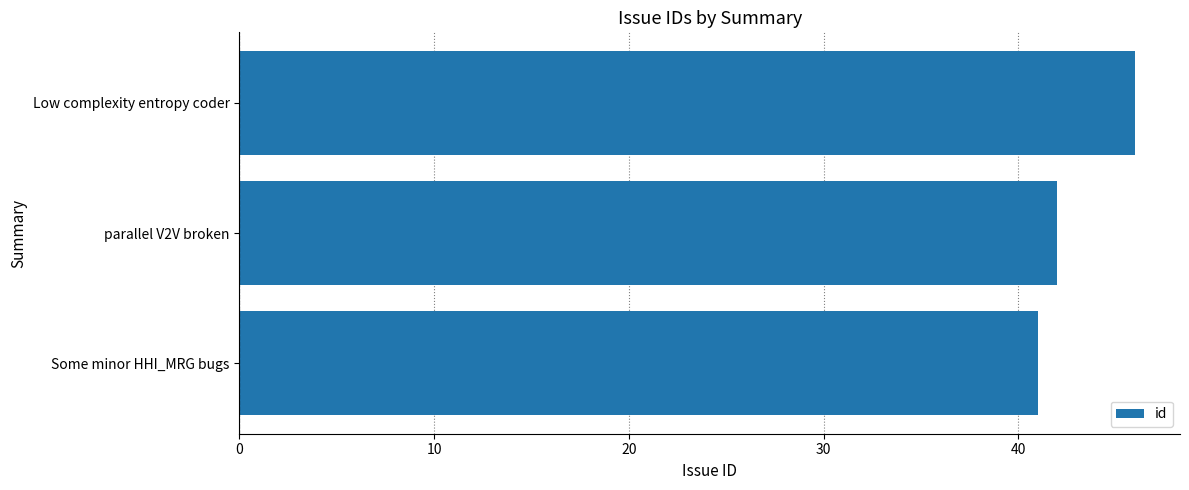

The value at Low complexity entropy coder is 46. True or false?

True